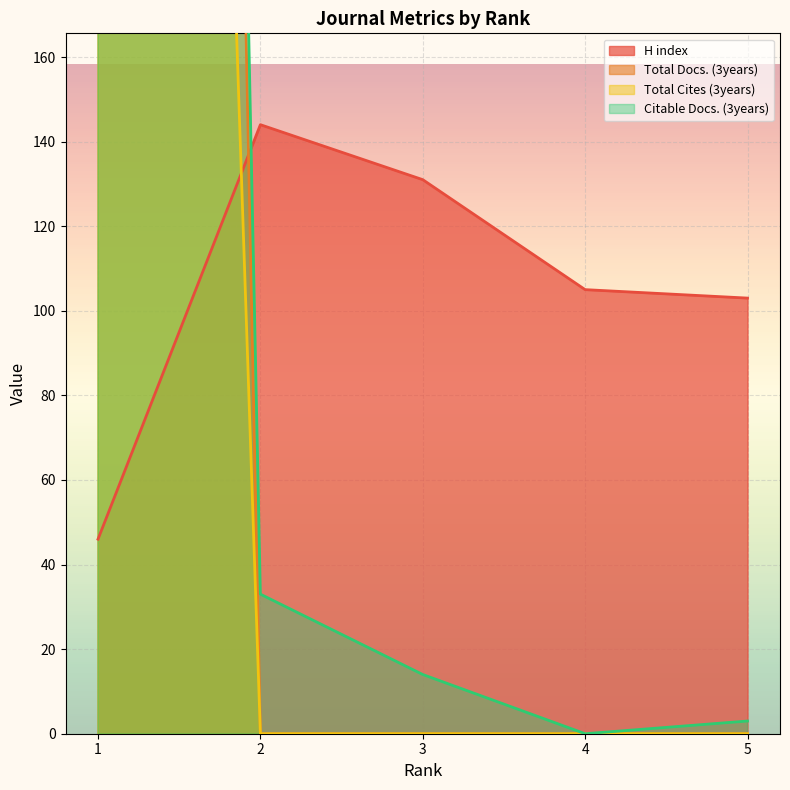

Count the number of data series in this chart.

4